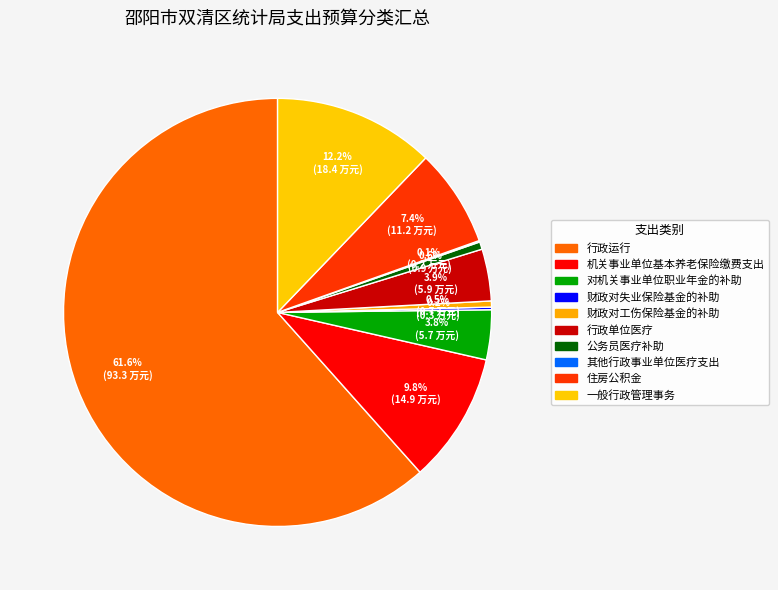

Is there any slice that represents more than half of the pie?

Yes